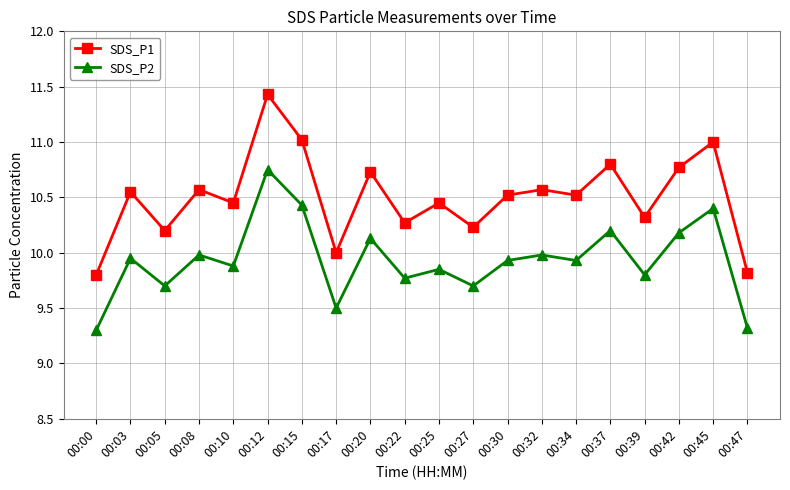

Where is the first local maximum for SDS_P1?

00:03